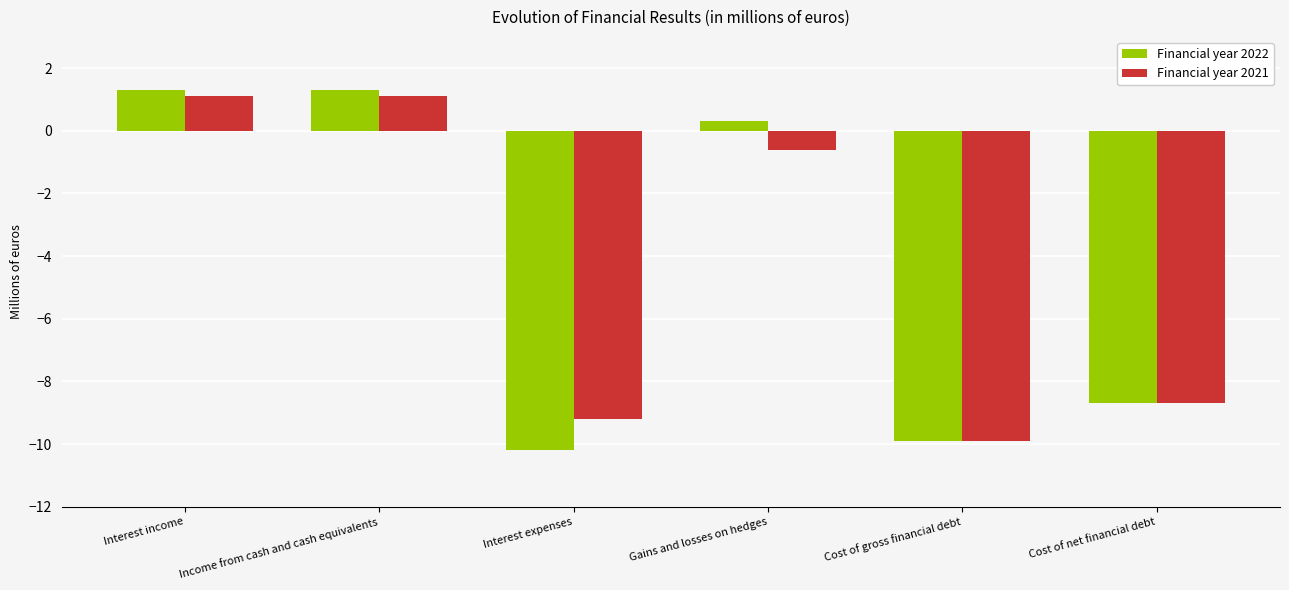

Which series has the widest spread of values?

Financial year 2022